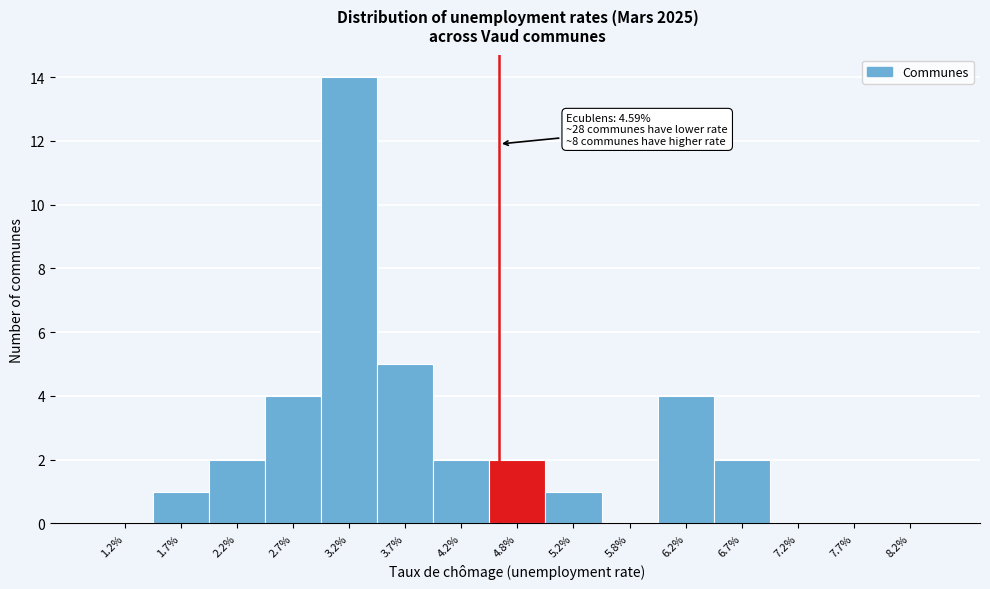

Reading left to right, what are all the values shown in this chart?

1.2%=0	1.7%=1	2.2%=2	2.7%=4	3.2%=14	3.7%=5	4.2%=2	4.8%=2	5.2%=1	5.8%=0	6.2%=4	6.7%=2	7.2%=0	7.7%=0	8.2%=0